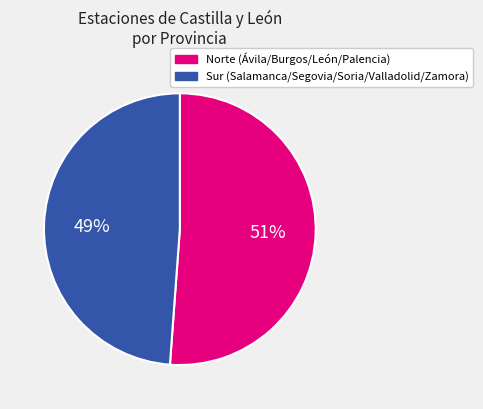

How many segments does this pie chart have?

2